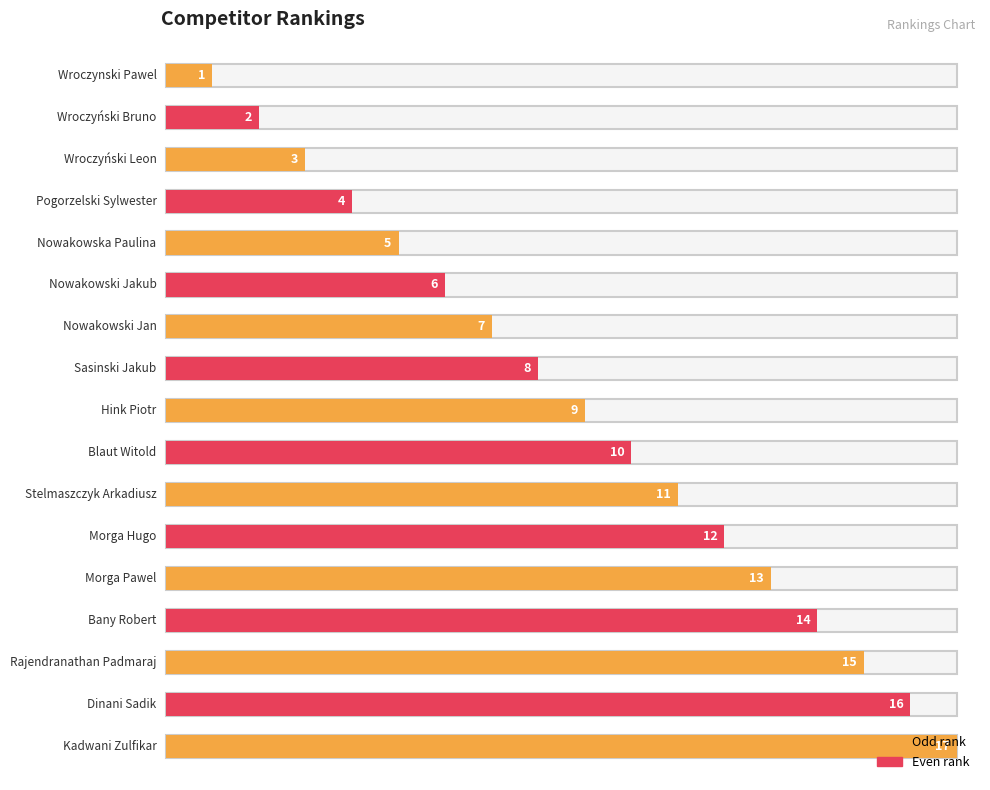

What is the greatest value displayed?

17